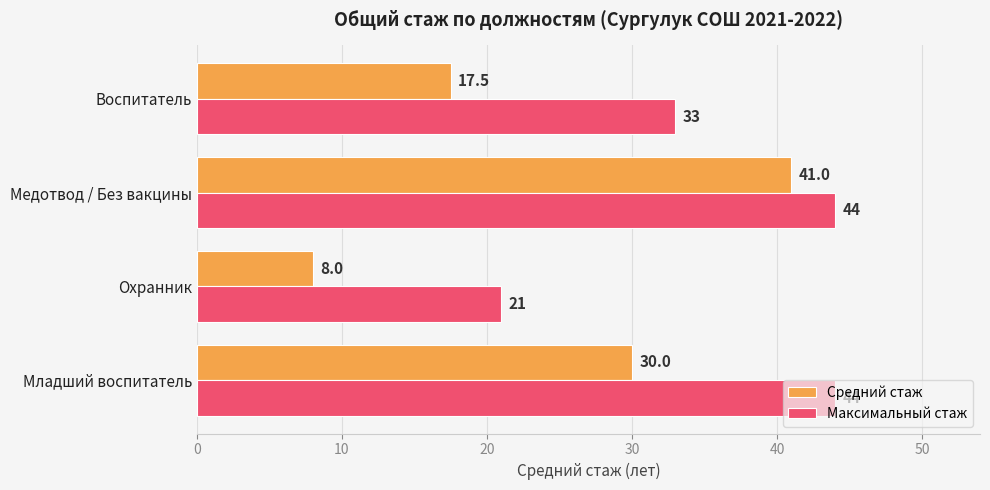

Which series has the largest total across all categories?

Максимальный стаж